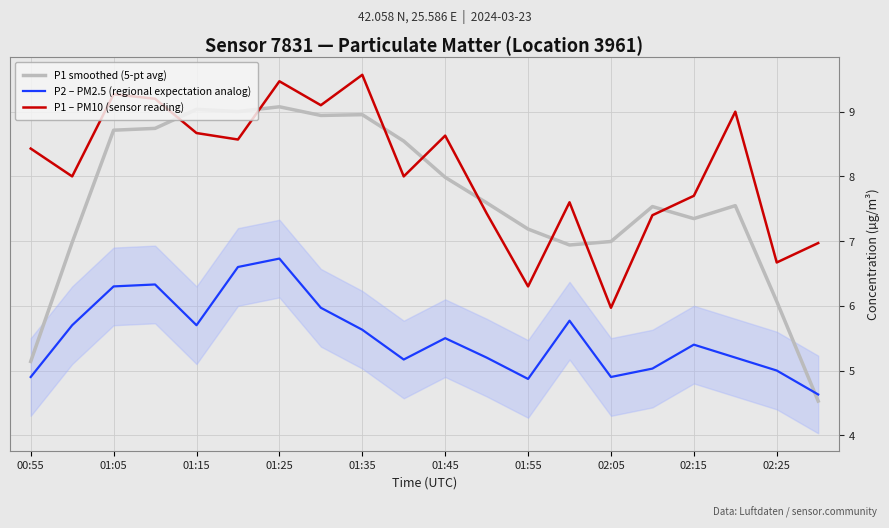

Which category has the lowest value in the P1 – PM10 (sensor reading) series?

02:05